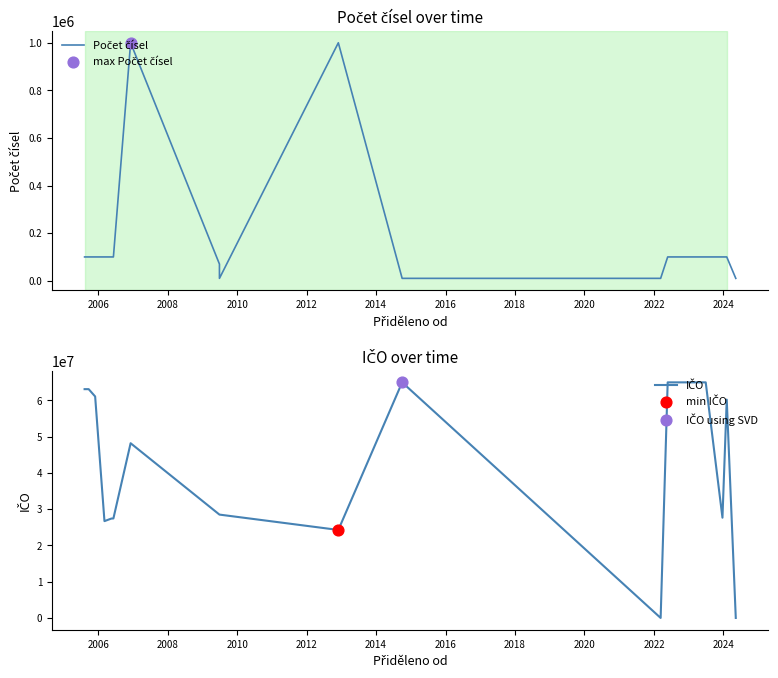

Which series reaches the minimum Y coordinate?

IČO